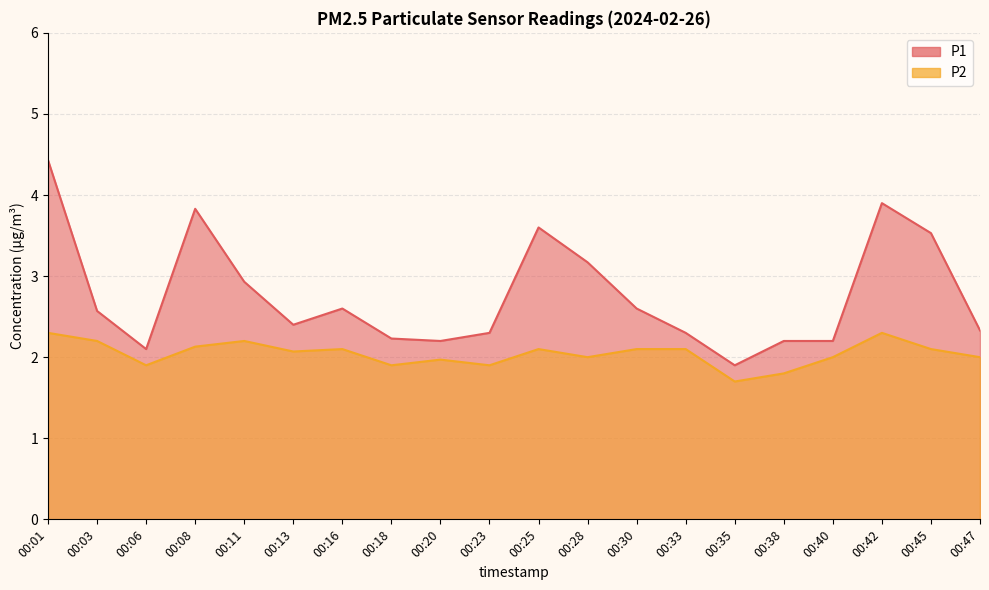

Read the P1 value at 00:06.

2.1